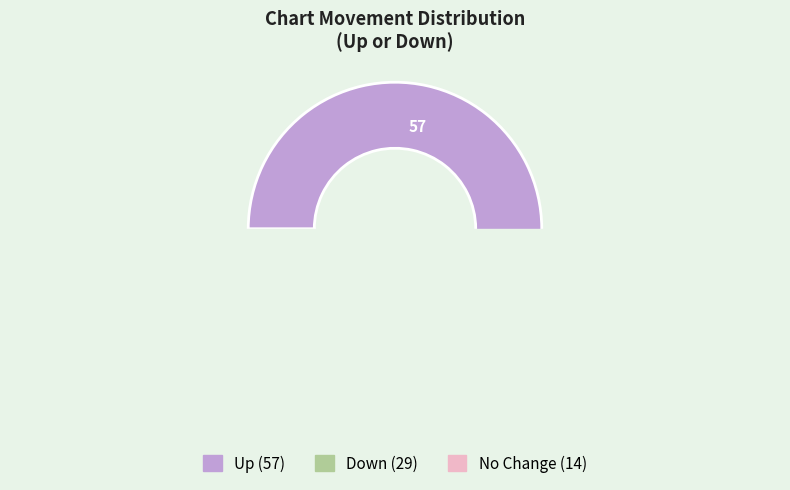

What is the ratio of the value at up to the value at down?

2.0